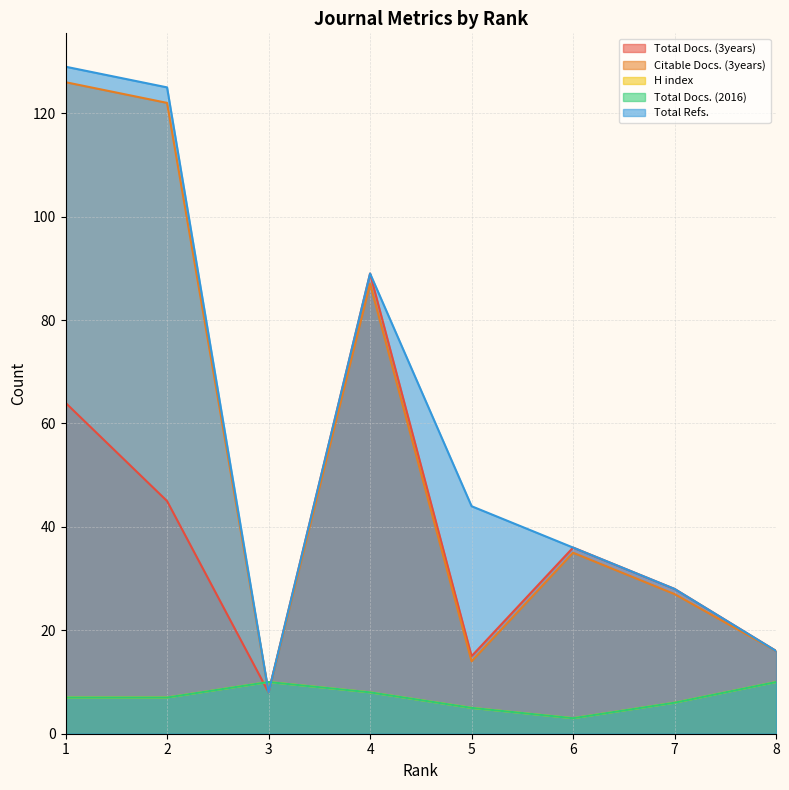

What is the total value across all series at 6?

113